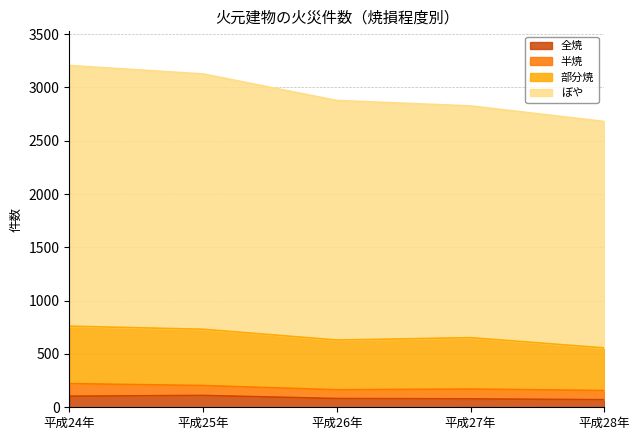

In 部分焼, how many points are higher than both neighbors (excluding endpoints)?

1